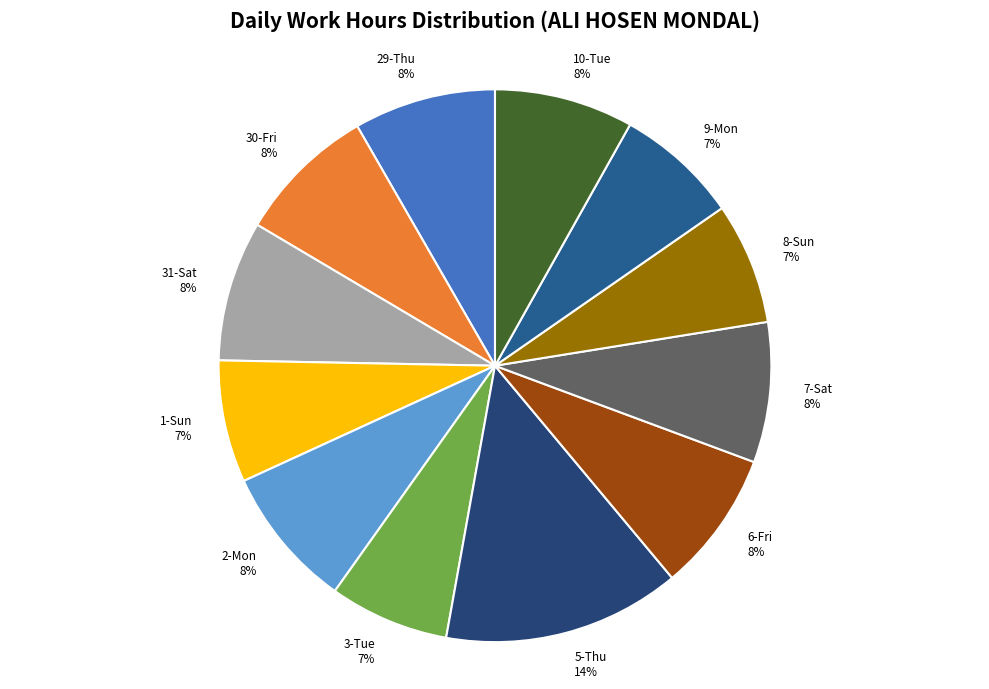

Which category has the biggest portion of the pie?

5-Thu